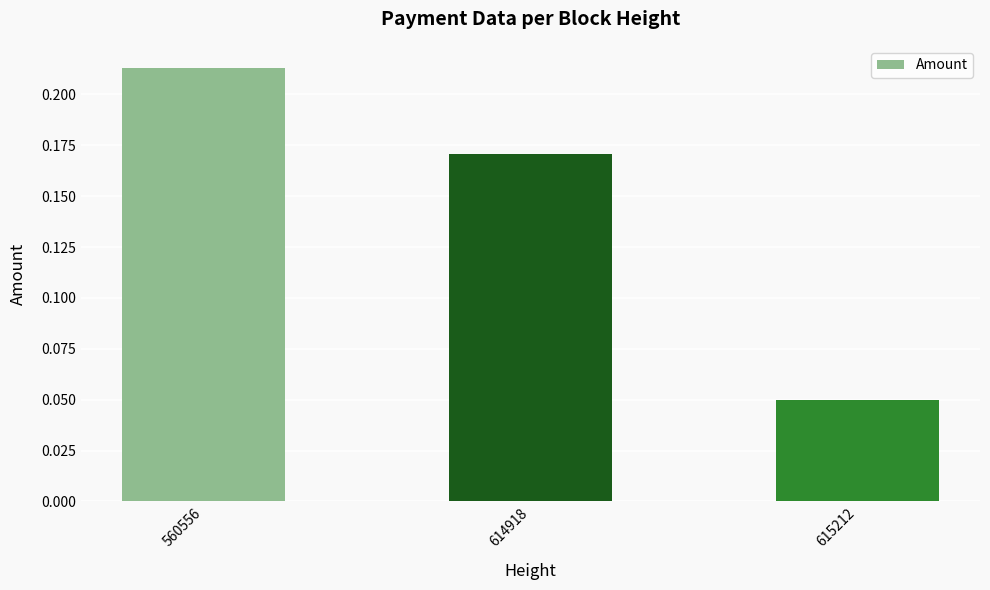

Which label corresponds to the smallest value in the chart?

615212